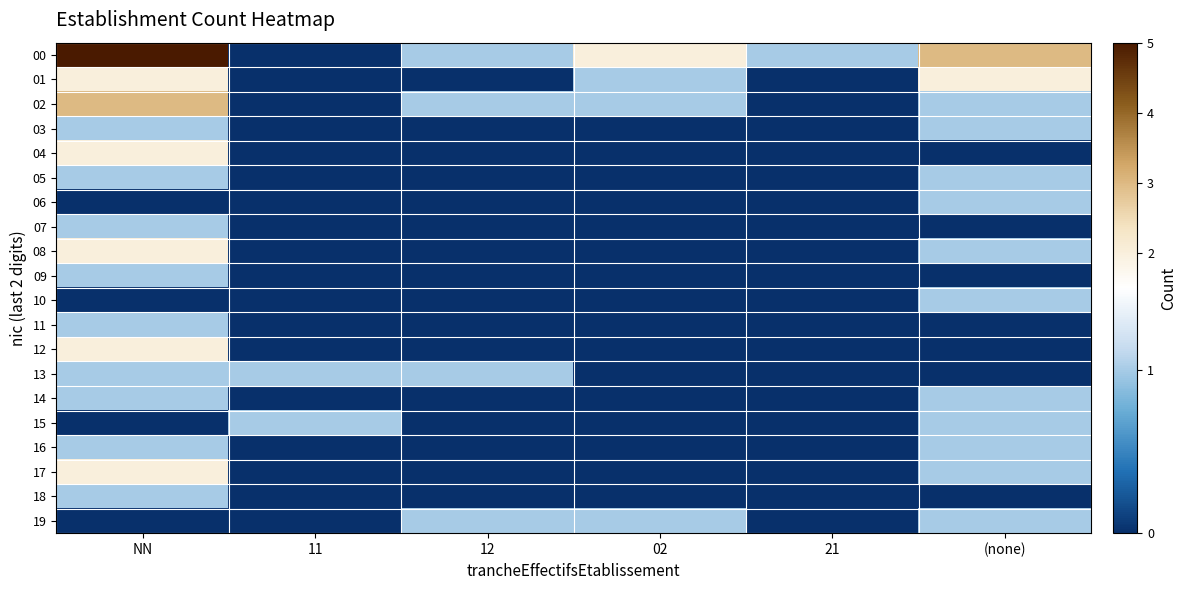

What is the difference between the highest and lowest values at NN?

5